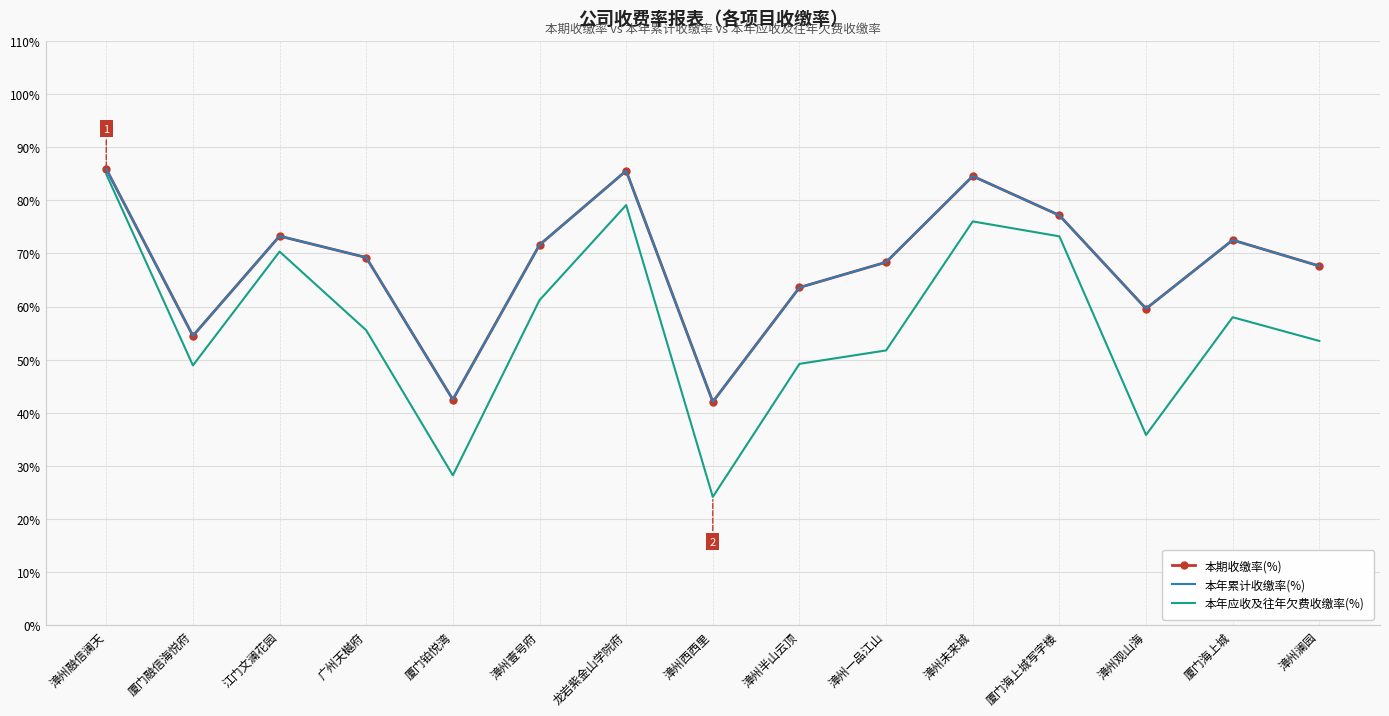

What is the average value of the 本年应收及往年欠费收缴率(%) series?

56.7